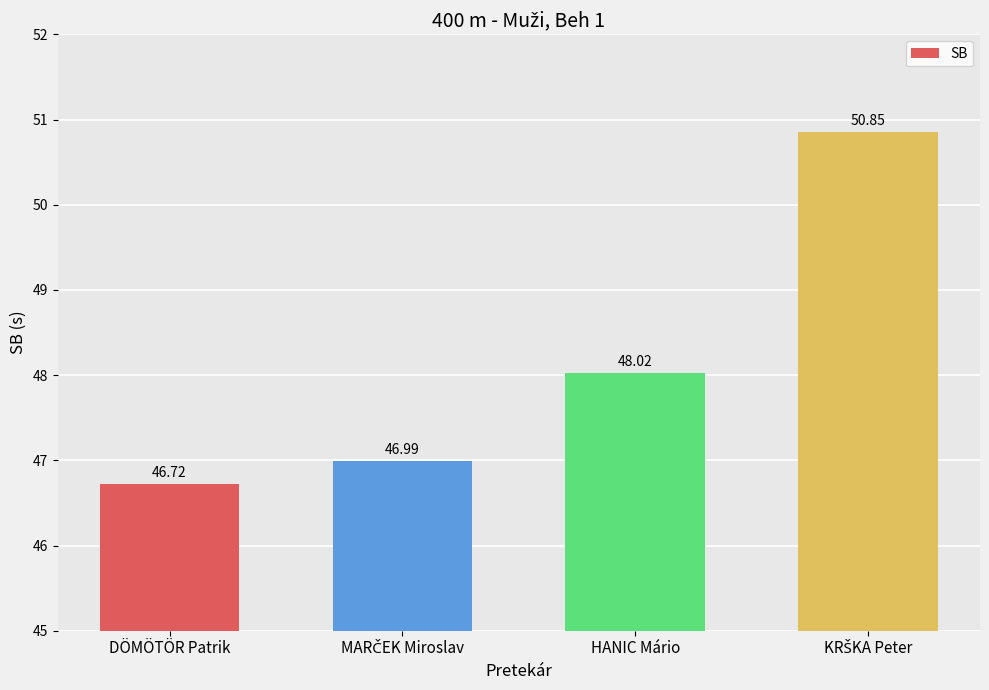

How many values are below 48?

2